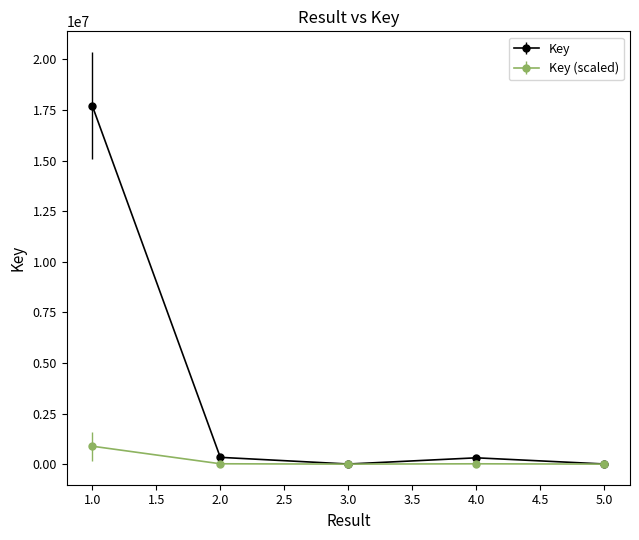

How many lines are shown in the chart?

2